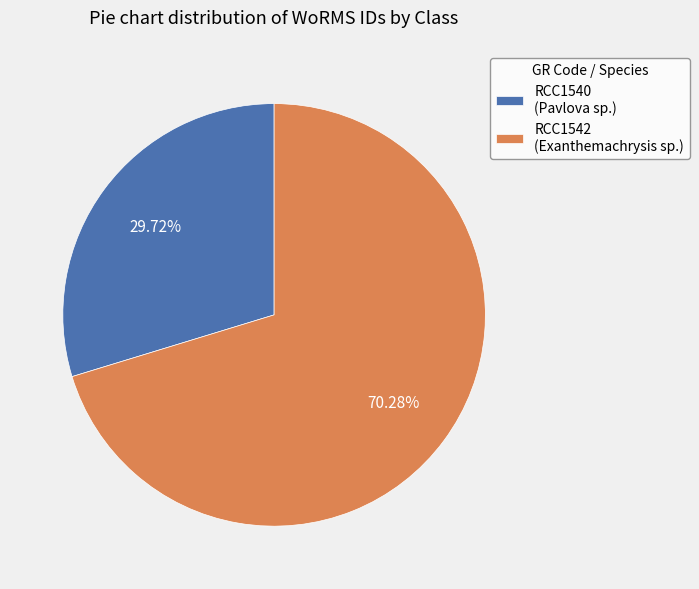

How many slices are in this pie chart?

2